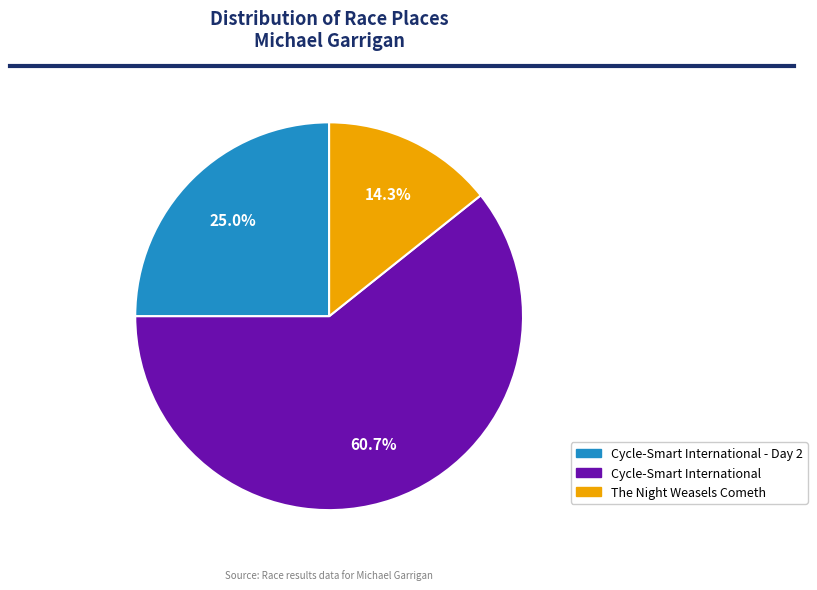

What percentage is the Cycle-Smart International slice, to the nearest percent?

61%